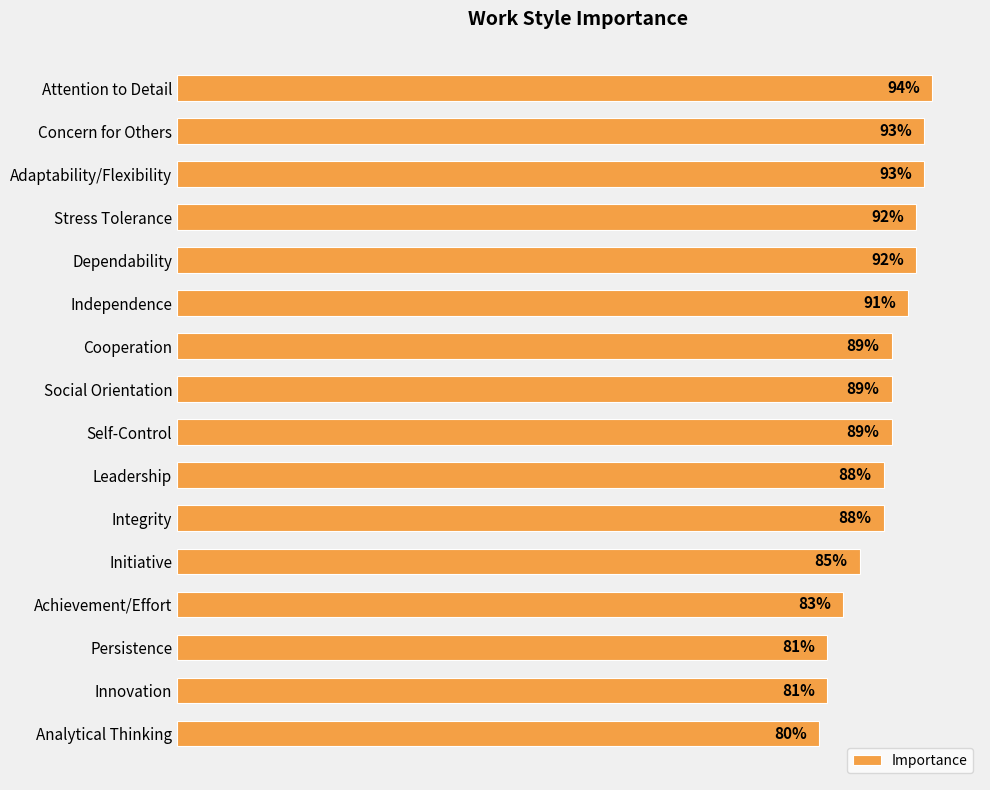

Between Stress Tolerance and Independence, which is larger?

Stress Tolerance